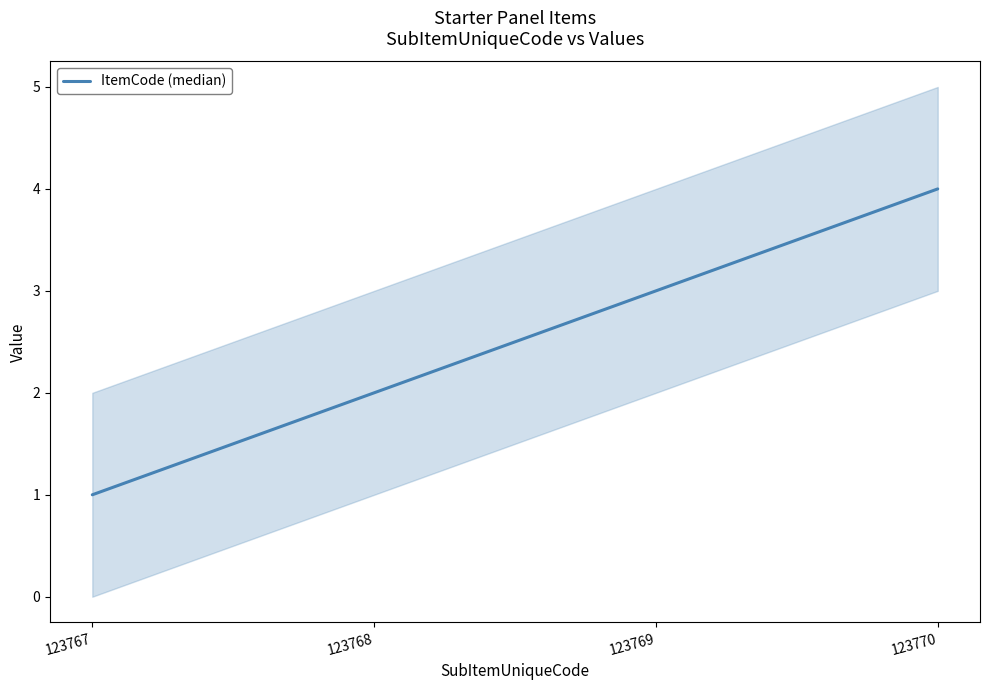

How many data points are less than 3?

2